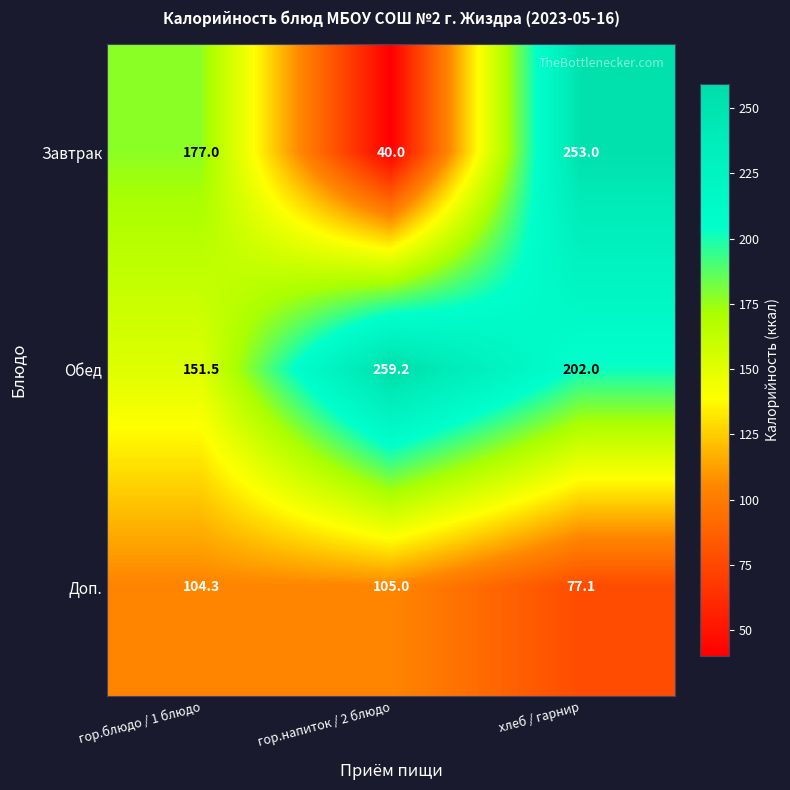

Rank the categories by Обед value from lowest to highest.

гор.блюдо / 1 блюдо, хлеб / гарнир, гор.напиток / 2 блюдо